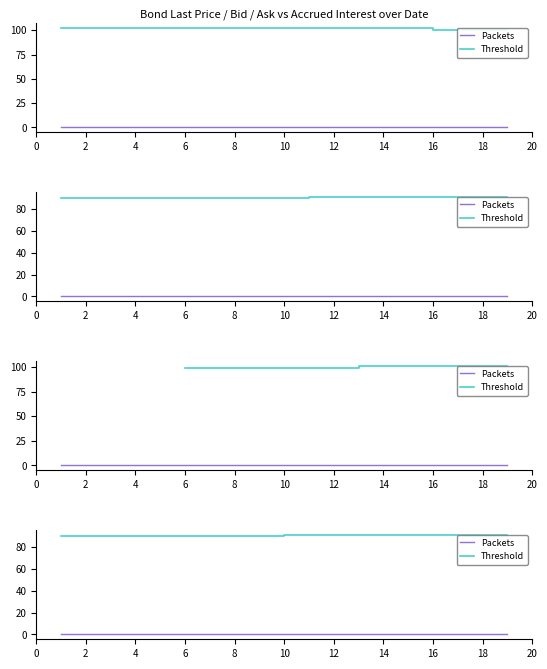

Which series has the widest spread of values?

Threshold